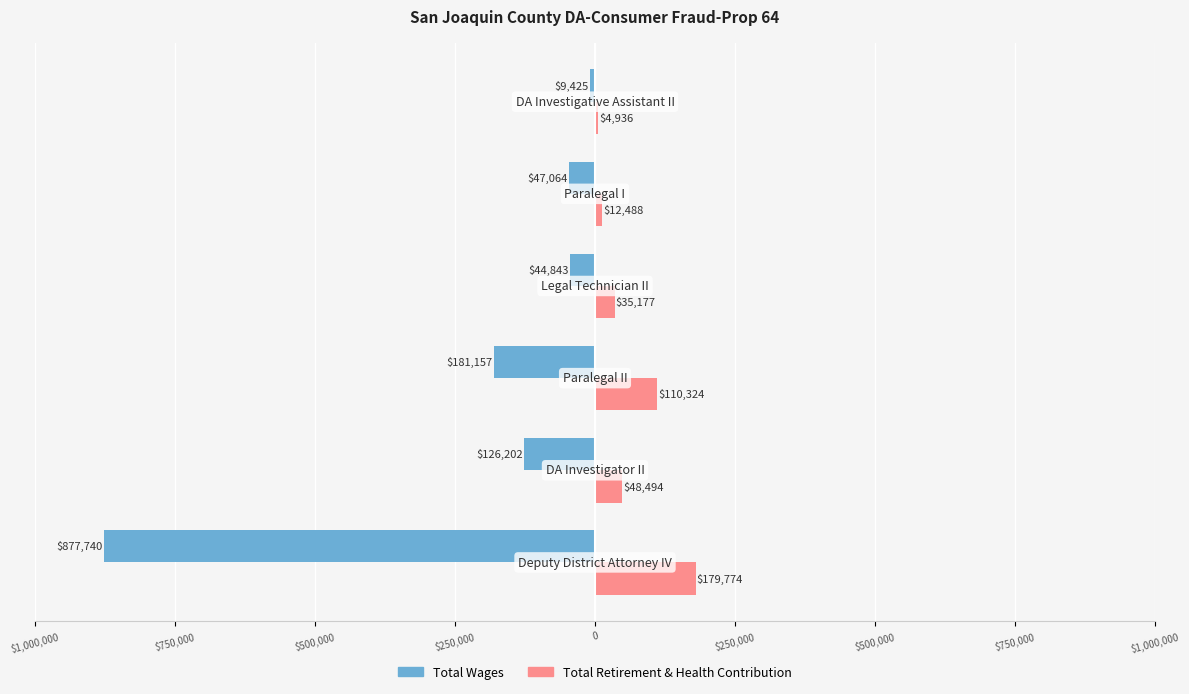

What is the difference between the maximum and minimum values in the Total Retirement & Health Contribution series?

174838